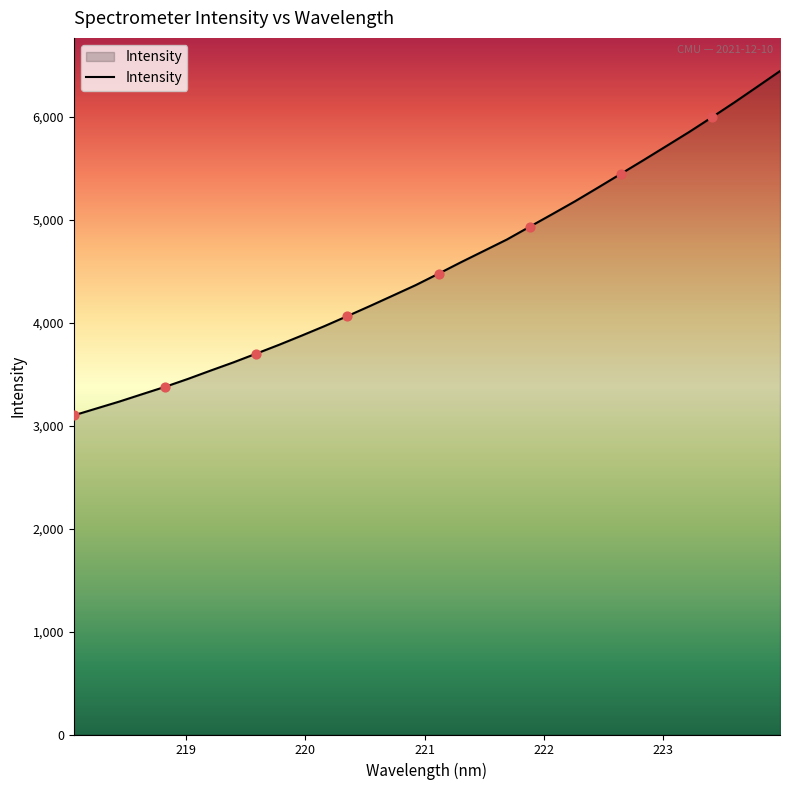

What is the difference between the maximum and minimum values?

3344.4